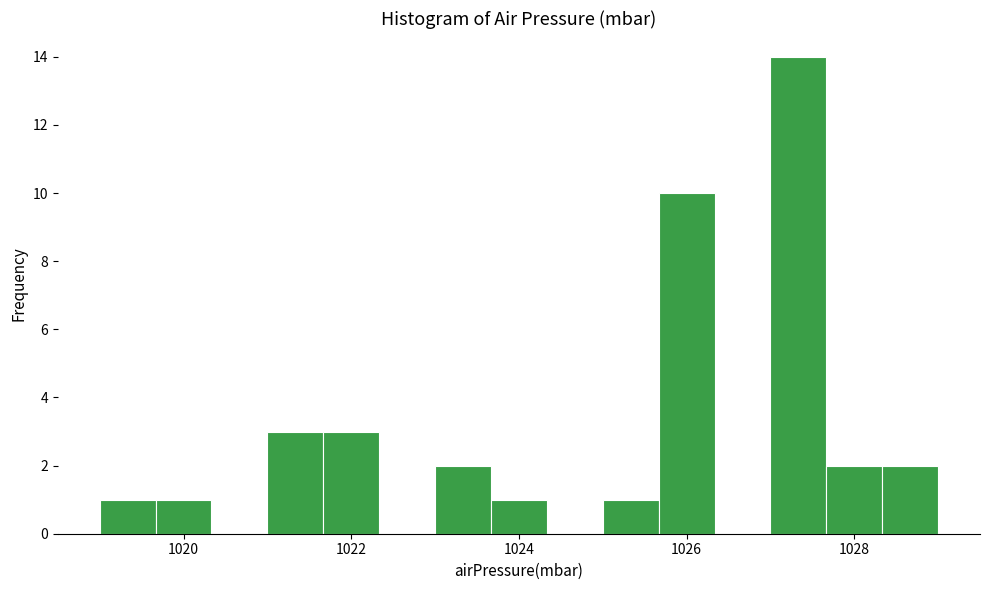

Read against the x-axis, roughly where is the centre of the tallest bar?

1027.4